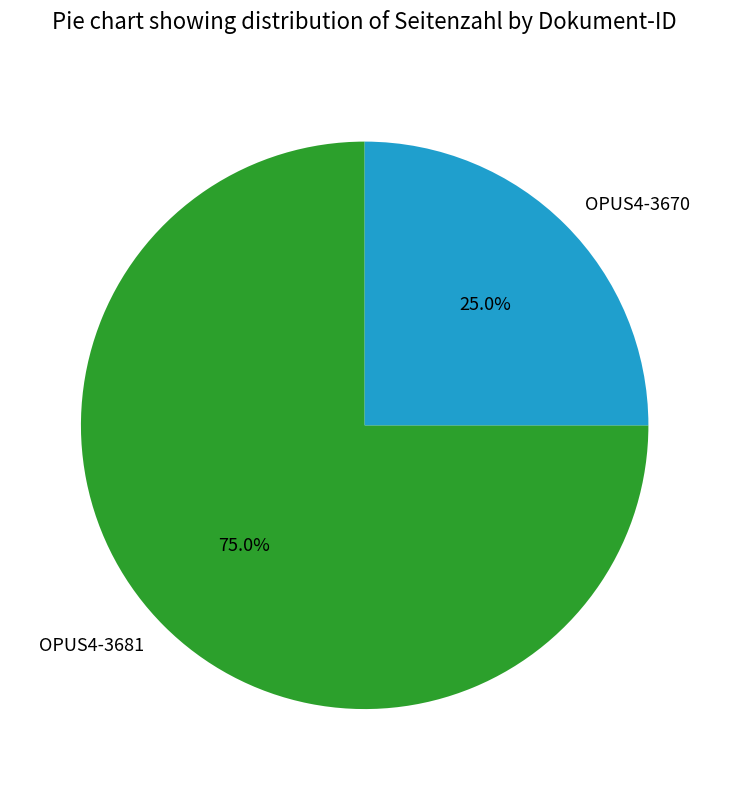

Count the number of slices in the pie.

2